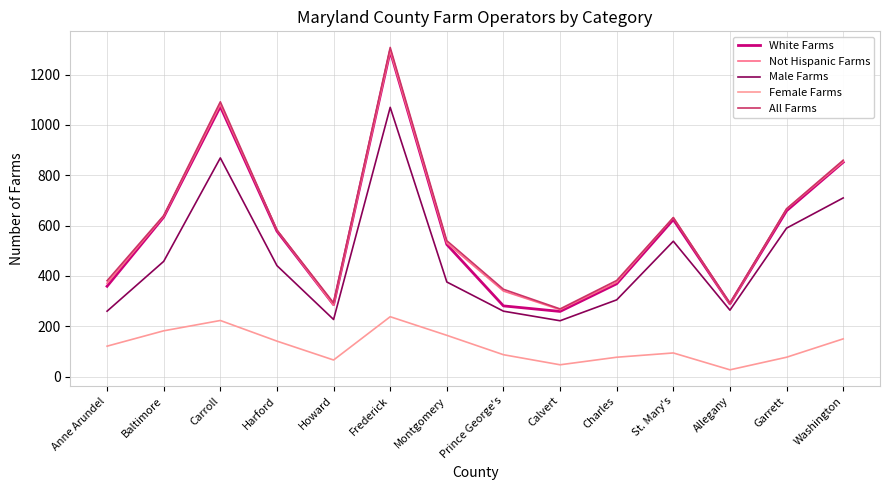

In White Farms, how many points are higher than both neighbors (excluding endpoints)?

3